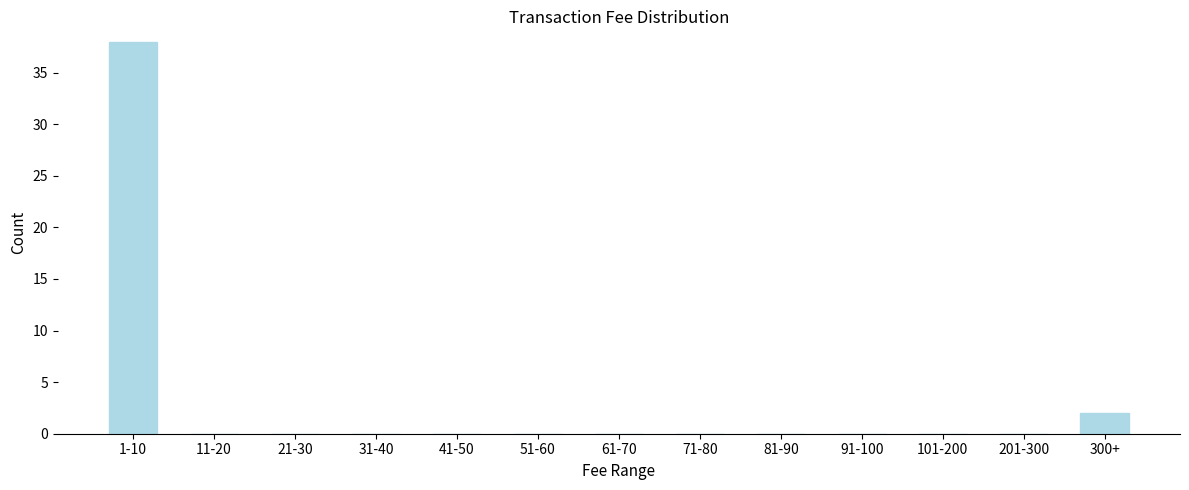

Reading left to right, transcribe all the data shown in this chart.

1-10=38	11-20=0	21-30=0	31-40=0	41-50=0	51-60=0	61-70=0	71-80=0	81-90=0	91-100=0	101-200=0	201-300=0	300+=2